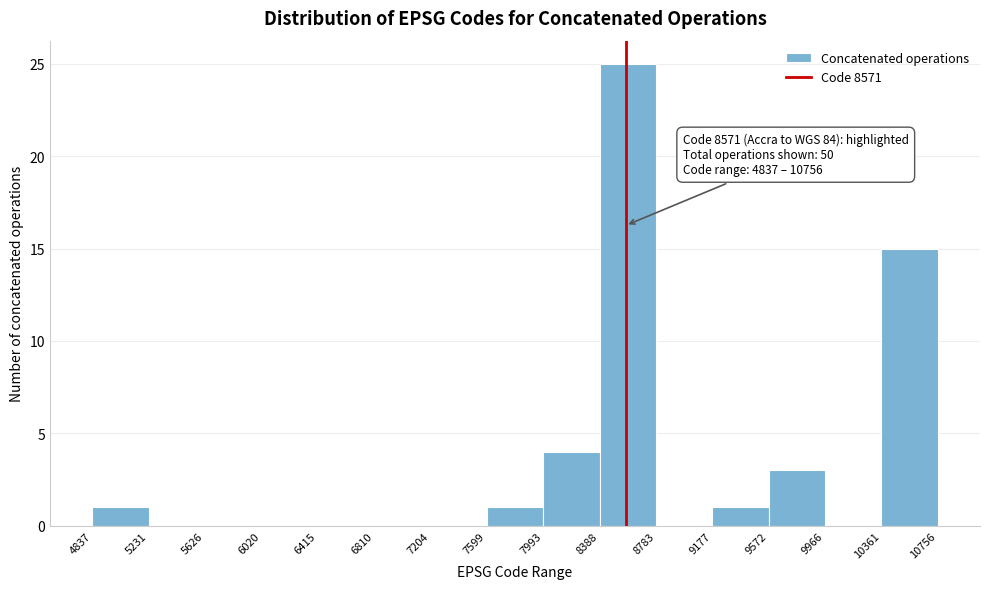

Over which range of the x-axis is the bar tallest?

8388 to 8783